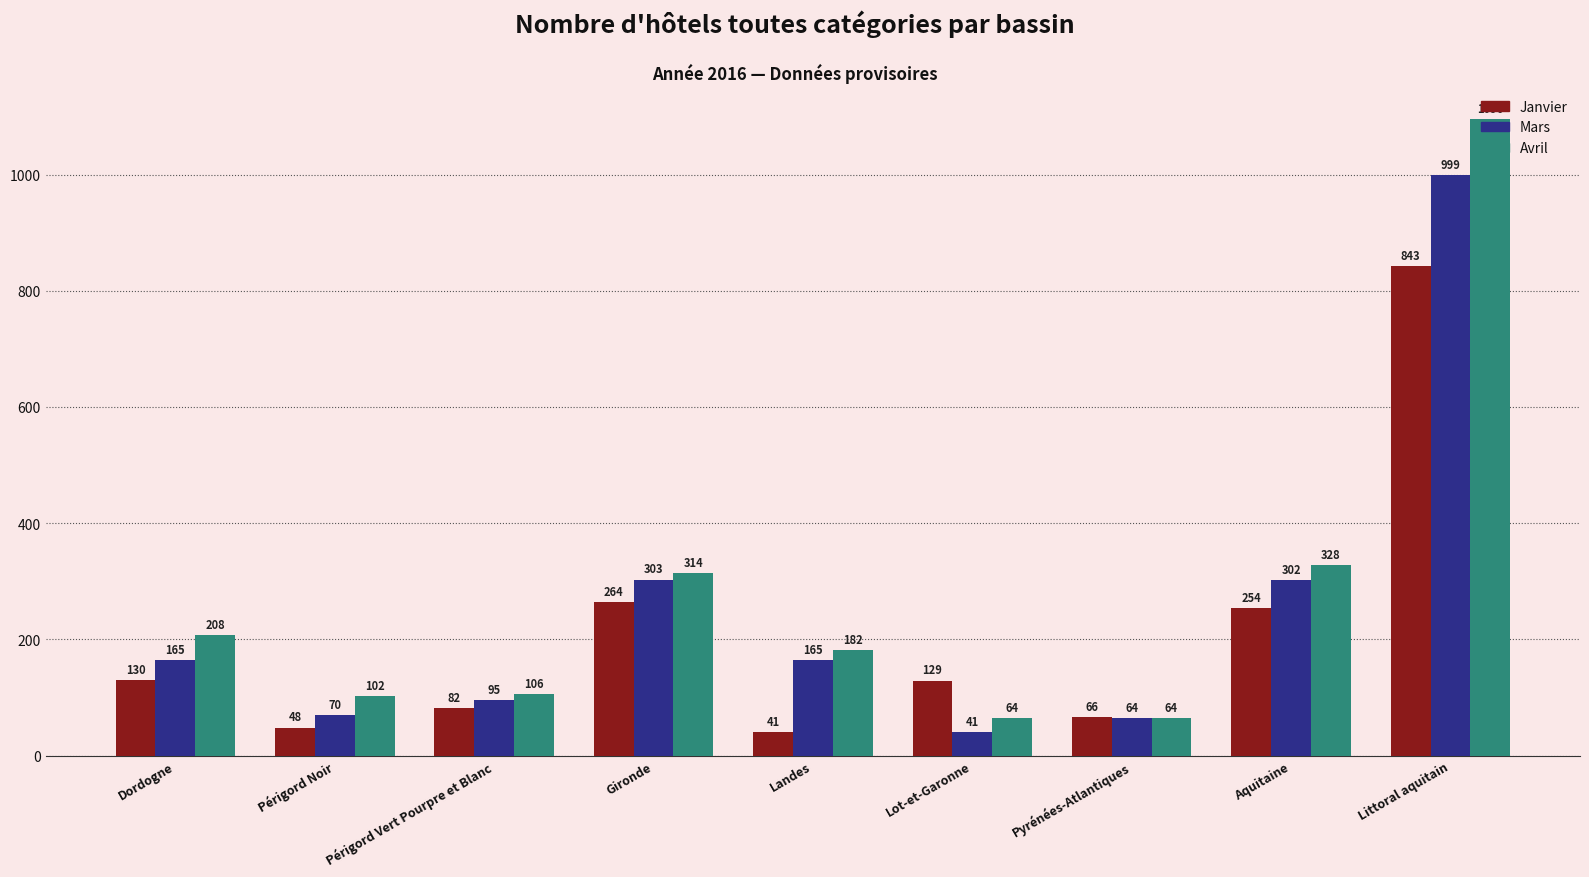

How many distinct data groups are displayed?

3